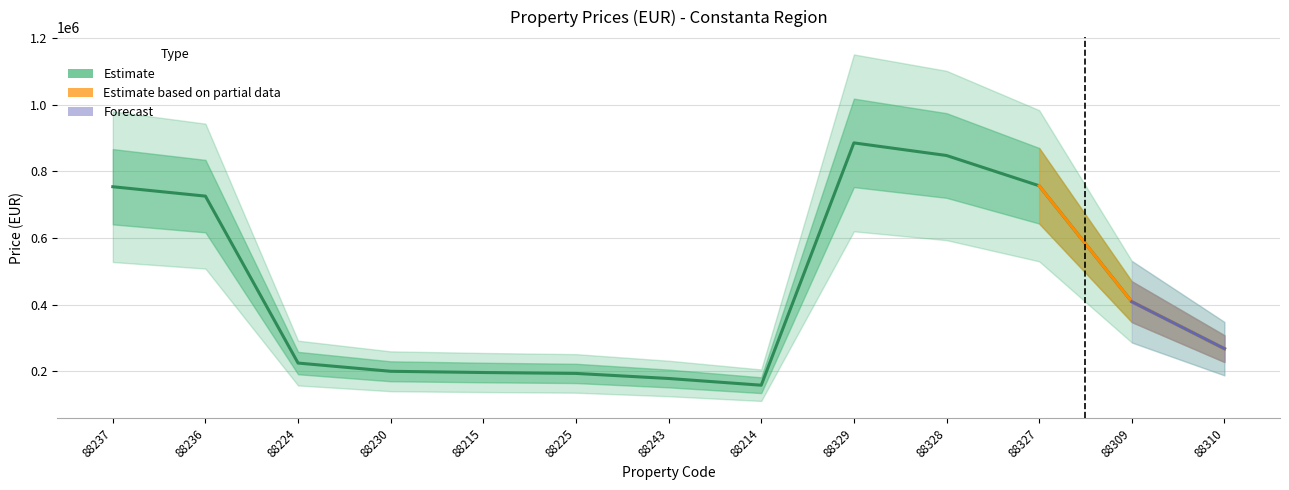

Which category has the lowest value across all series?

88214